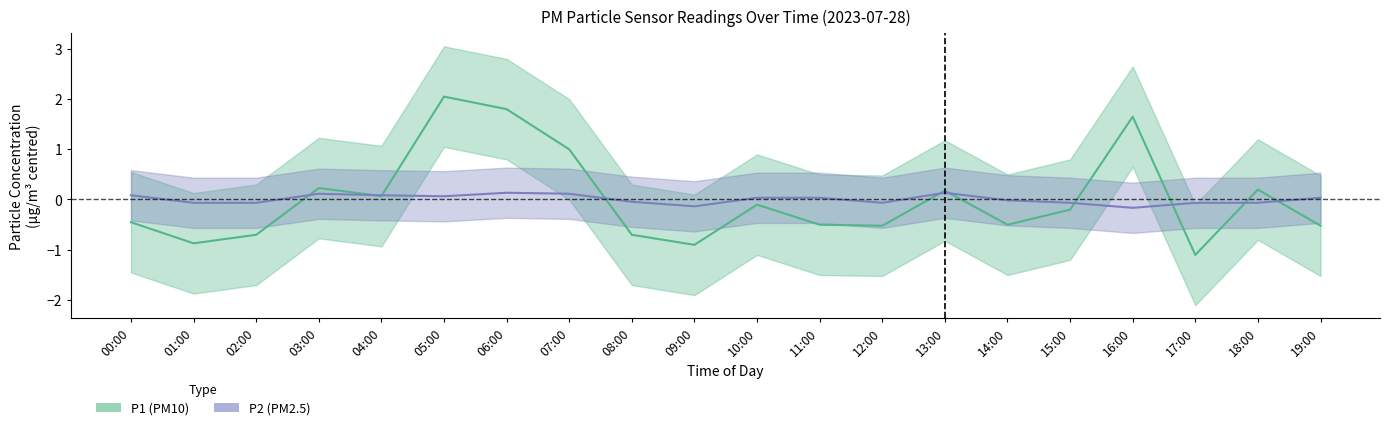

Does the chart have visible grid lines?

No